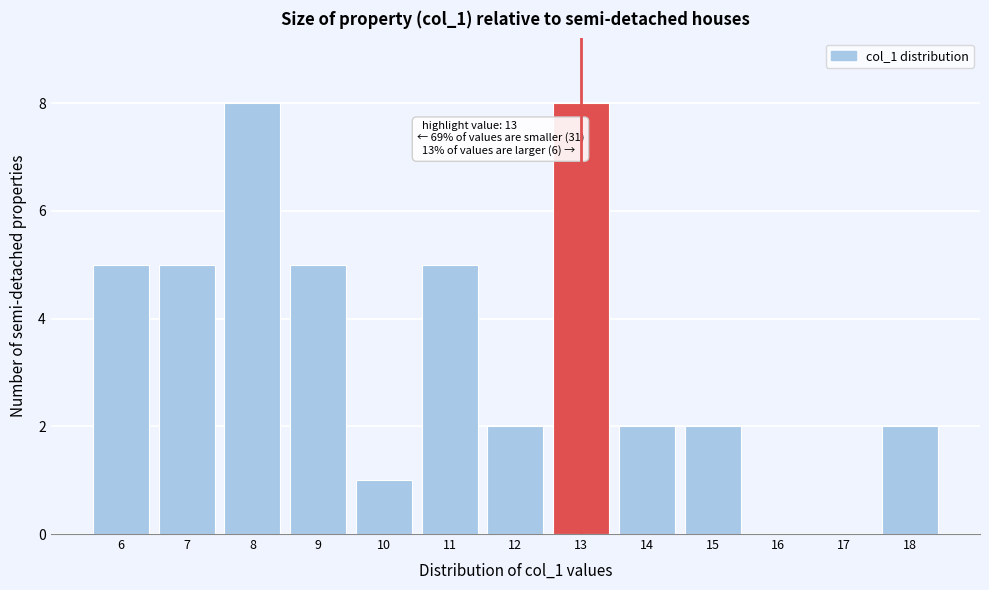

Reading right to left, extract all data points from this chart.

18=2	17=0	16=0	15=2	14=2	13=8	12=2	11=5	10=1	9=5	8=8	7=5	6=5